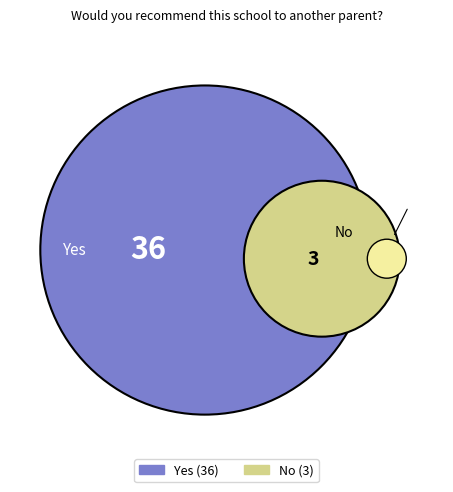

Which category has the smallest portion of the pie?

No